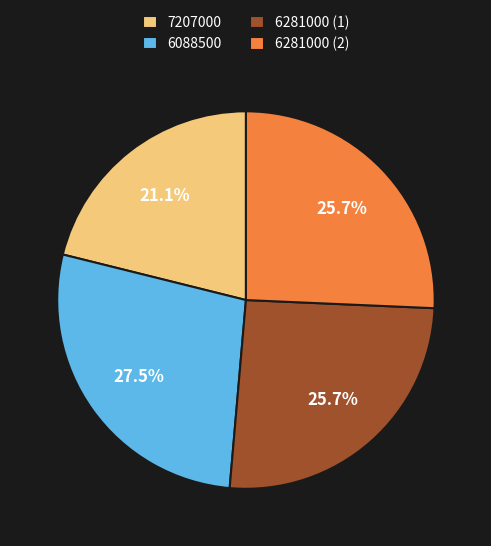

Does 6281000 (2) account for over 50% of the chart?

No